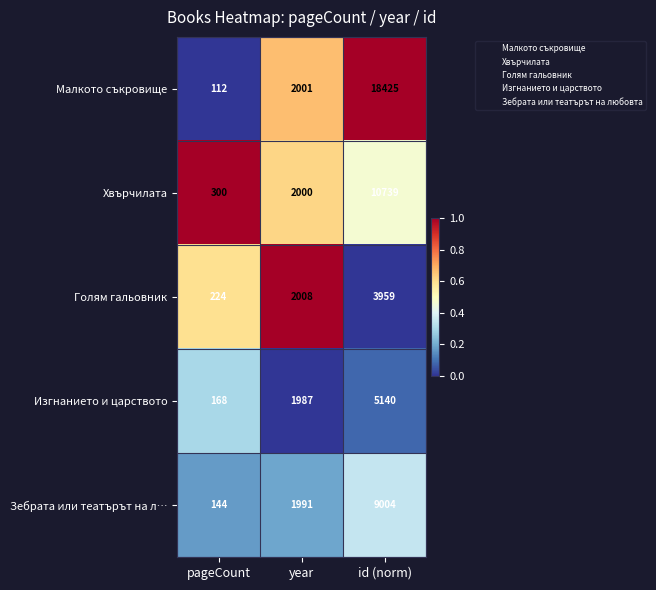

How many Хвърчилата values are between 300 and 10739?

3